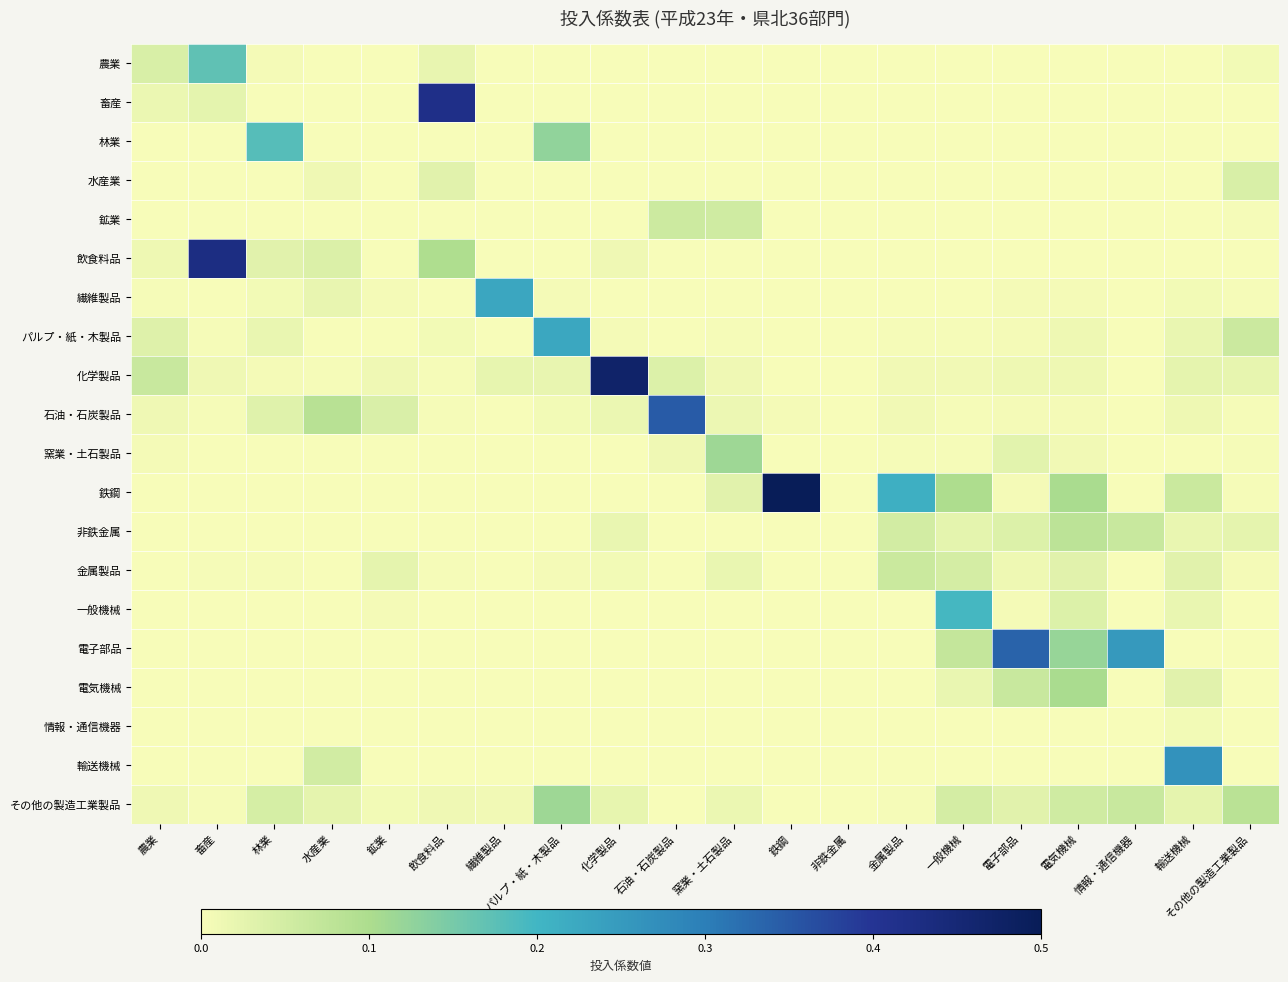

Which series changed the most between 電子部品 and 電気機械?

電子部品